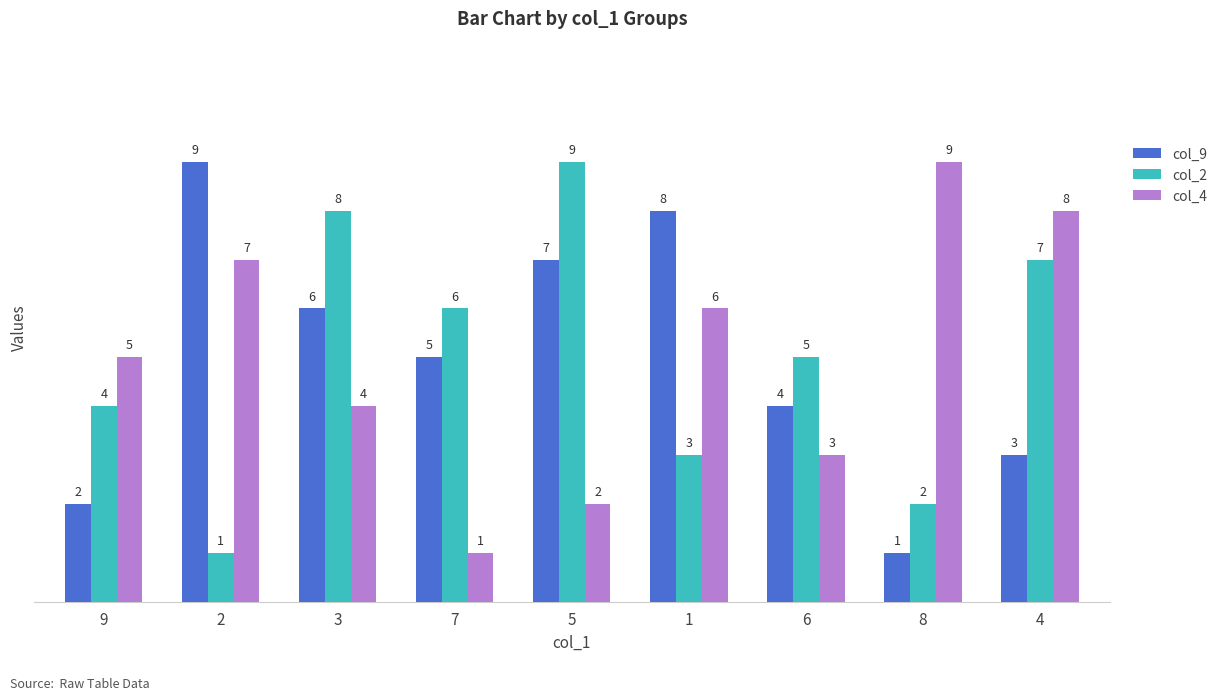

What is the difference between the highest and lowest values at 1?

5